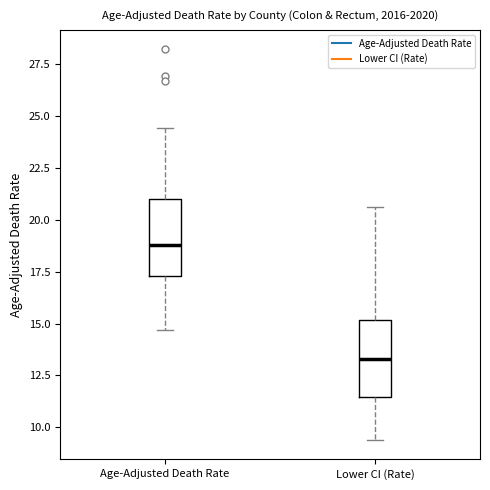

Reading left to right, read every box against the y-axis: the position of its median line, the range the box covers, and the ends of its whiskers. The values are not printed on the chart, so give them approximately, as read against the axis.

Age-Adjusted Death Rate: median 19.0, box 17.5 to 21.0, whiskers 14.5 to 24.5
Lower CI (Rate): median 13.5, box 11.5 to 15.0, whiskers 9.5 to 20.5